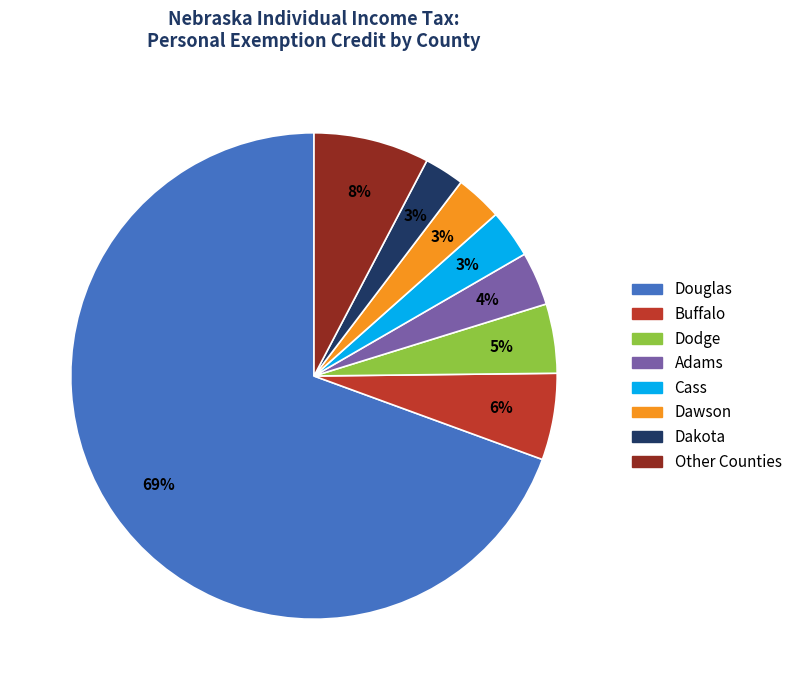

Is Douglas the majority of the pie?

Yes